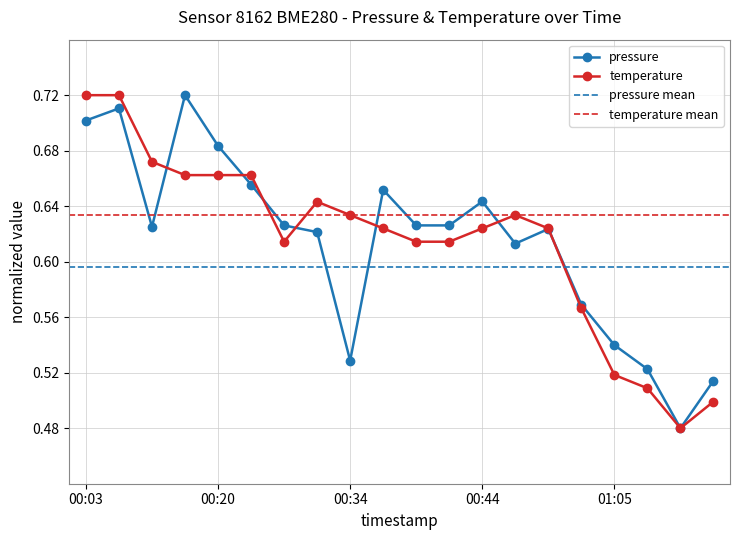

True or false: pressure and temperature cross at least once.

True